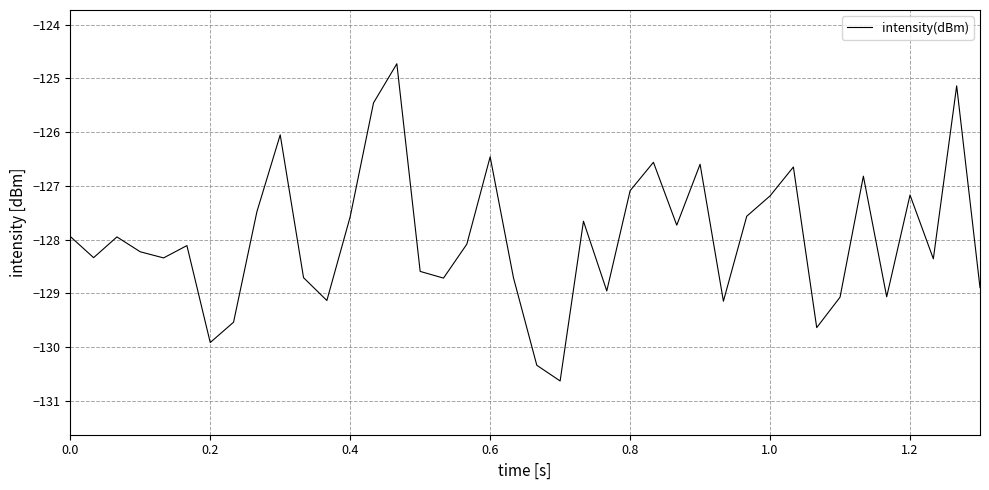

What is the greatest value displayed?

-124.7